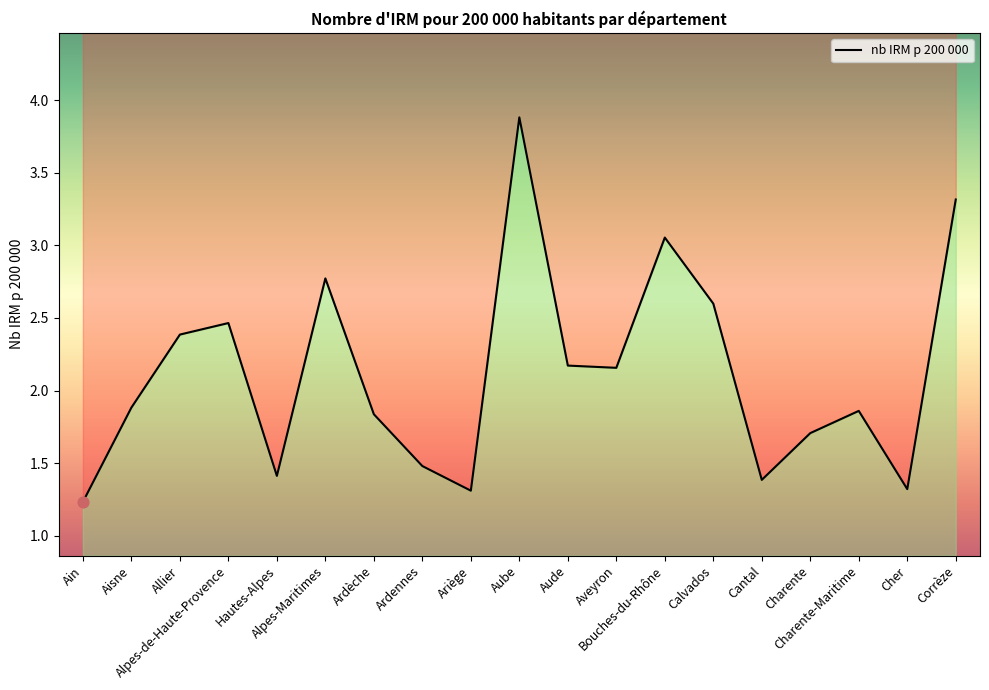

Which has a higher value, Allier or Bouches-du-Rhône?

Bouches-du-Rhône